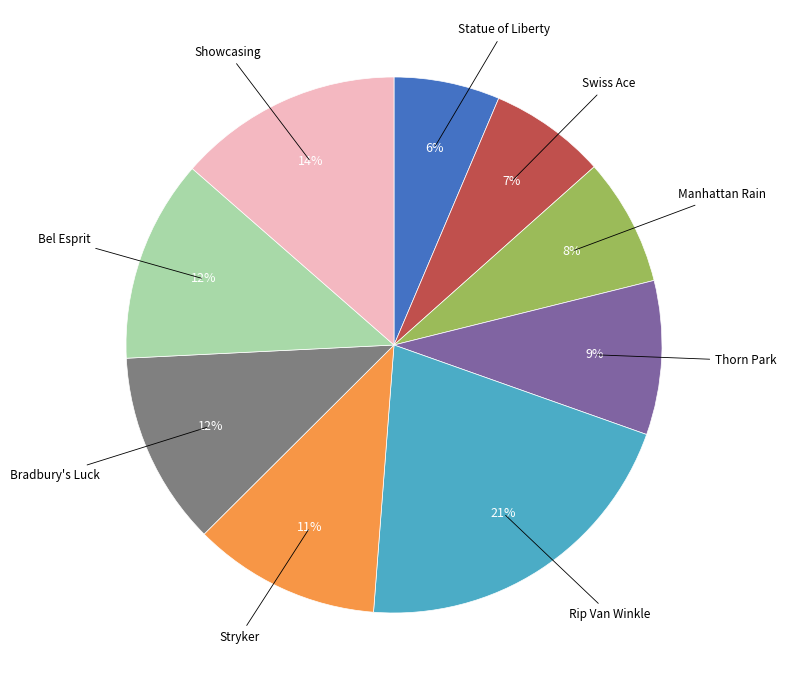

Is there any slice that represents more than half of the pie?

No